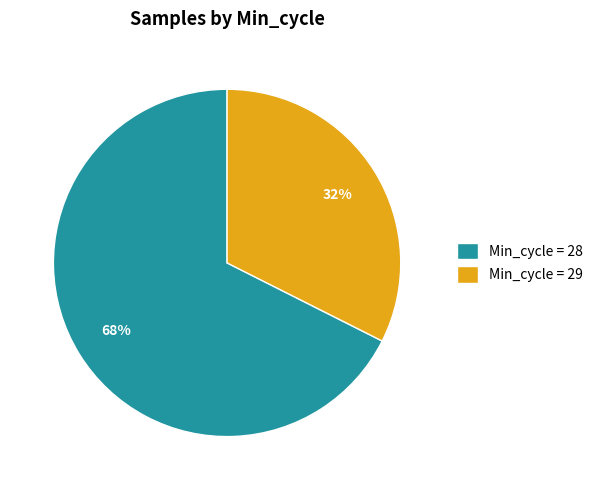

Is it true that Min_cycle = 28 is 77% of the pie?

False